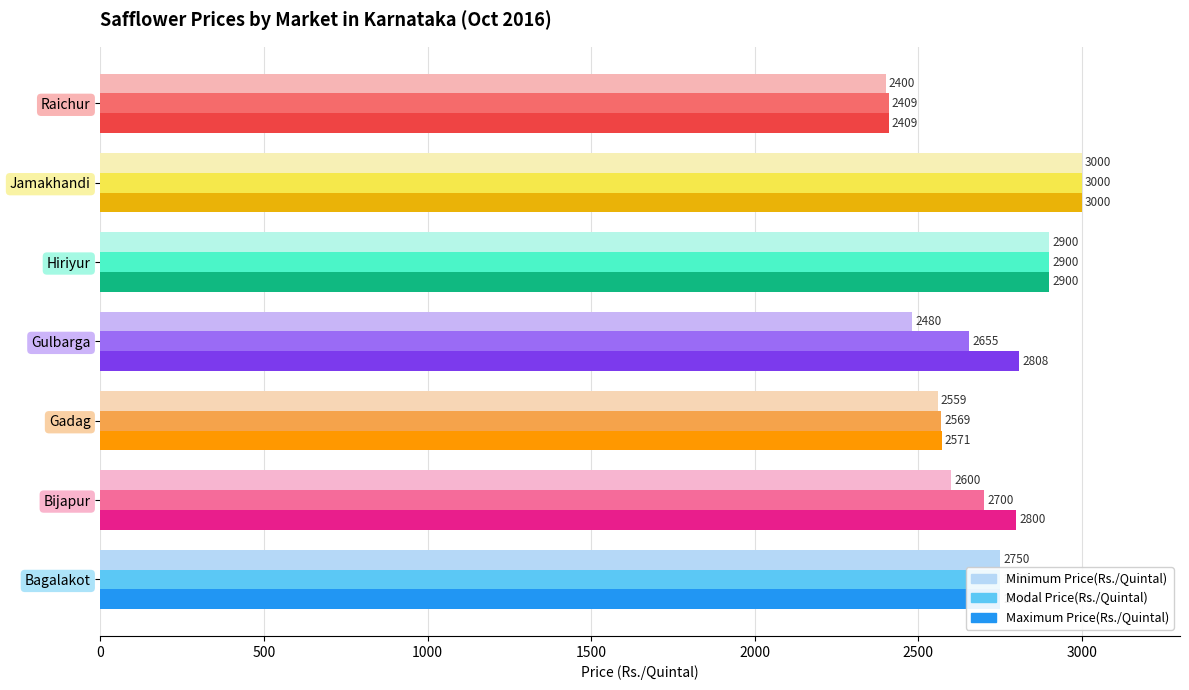

What is the greatest value displayed?

3000